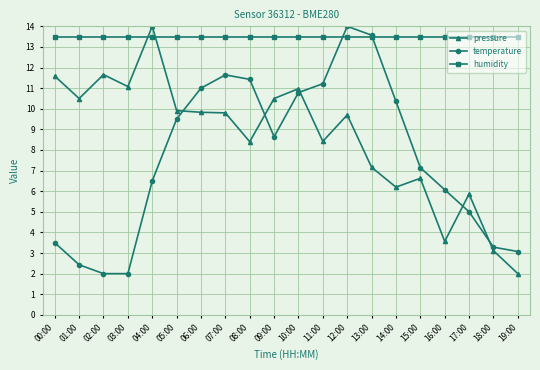

Reading left to right, extract all data points from this chart.

pressure: 00:00=11.6	01:00=10.5	02:00=11.7	03:00=11.1	04:00=14.0	05:00=9.9	06:00=9.8	07:00=9.8	08:00=8.4	09:00=10.5	10:00=11.0	11:00=8.4	12:00=9.7	13:00=7.2	14:00=6.2	15:00=6.6	16:00=3.6	17:00=5.9	18:00=3.1	19:00=2.0
temperature: 00:00=3.5	01:00=2.4	02:00=2.0	03:00=2.0	04:00=6.5	05:00=9.5	06:00=11.0	07:00=11.6	08:00=11.4	09:00=8.6	10:00=10.8	11:00=11.2	12:00=14.0	13:00=13.6	14:00=10.4	15:00=7.1	16:00=6.1	17:00=5.0	18:00=3.3	19:00=3.1
humidity: 00:00=13.5	01:00=13.5	02:00=13.5	03:00=13.5	04:00=13.5	05:00=13.5	06:00=13.5	07:00=13.5	08:00=13.5	09:00=13.5	10:00=13.5	11:00=13.5	12:00=13.5	13:00=13.5	14:00=13.5	15:00=13.5	16:00=13.5	17:00=13.5	18:00=13.5	19:00=13.5